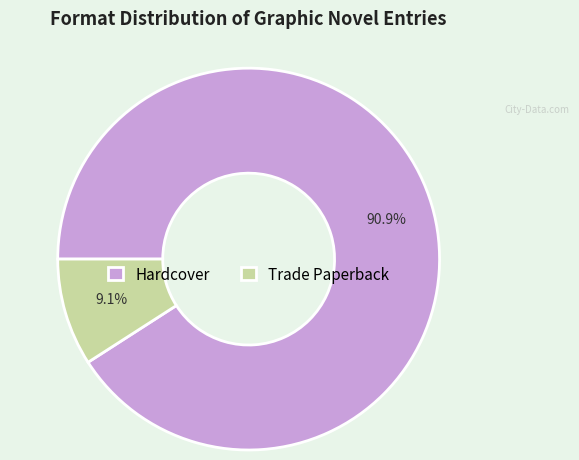

To the nearest percent, what is the difference between the Hardcover and Trade Paperback slice percentages?

82%